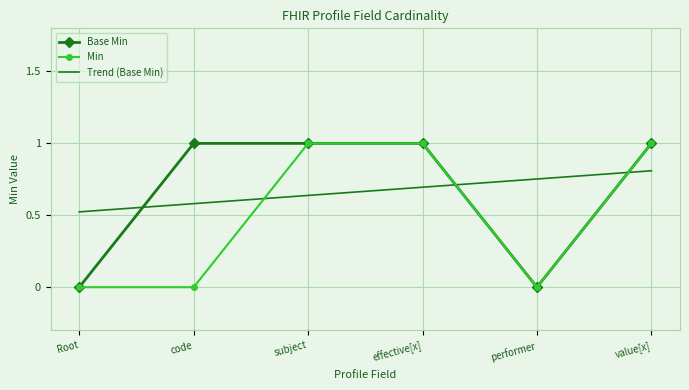

Between subject and effective[x], which series saw the biggest shift?

Trend (Base Min)